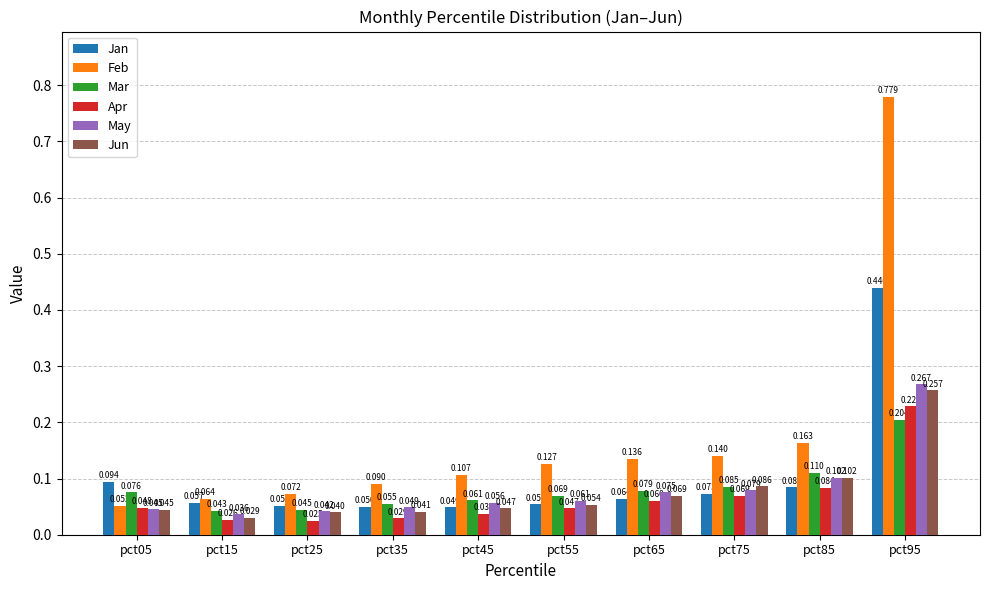

List the labels in order of Apr value, smallest first.

pct25, pct15, pct35, pct45, pct55, pct05, pct65, pct75, pct85, pct95